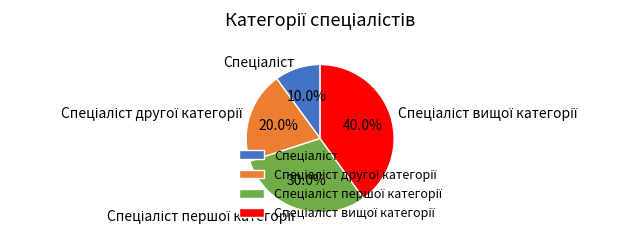

Does any single category account for the majority?

No